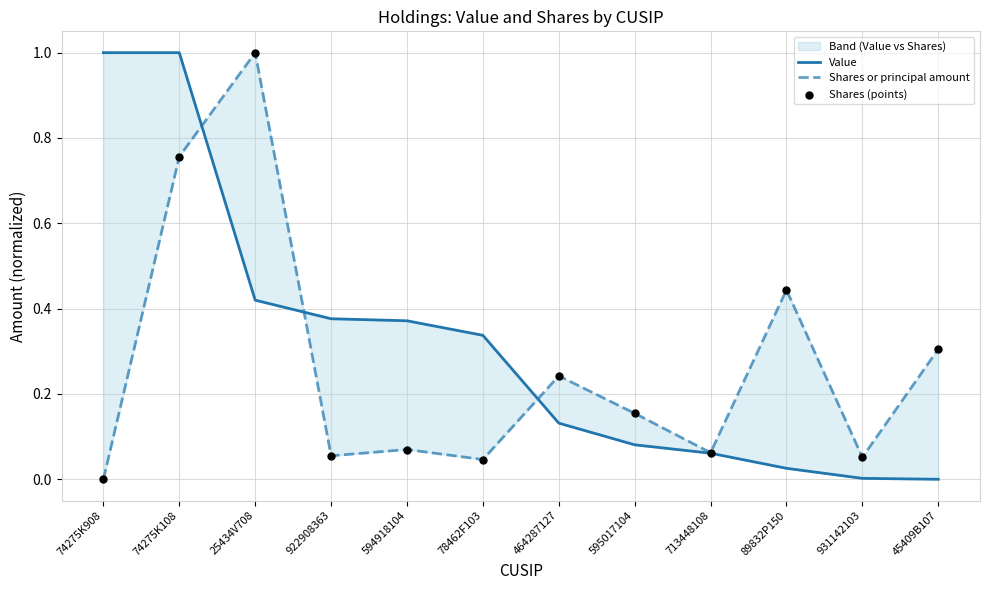

At which category is the sum across all series the highest?

74275K108